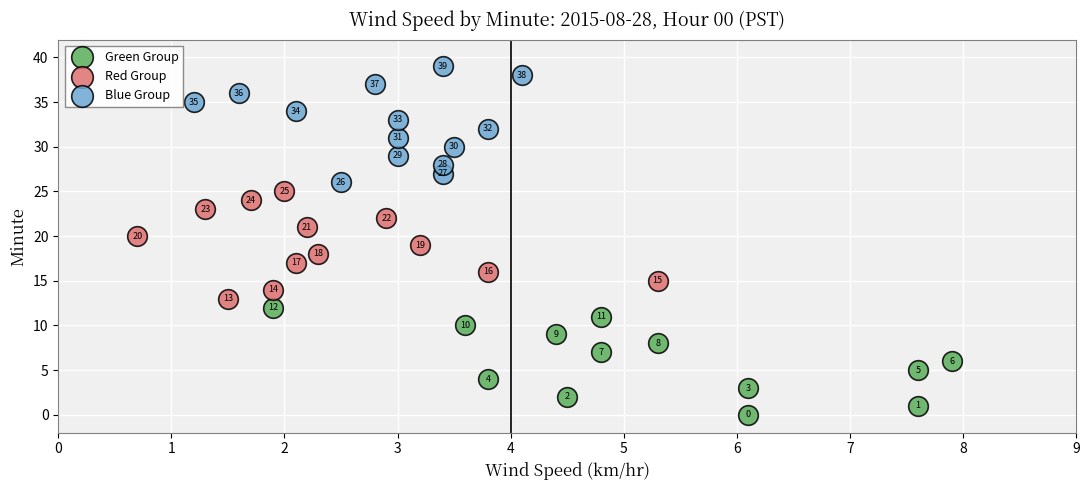

Which series has the widest spread of Y values?

Blue Group